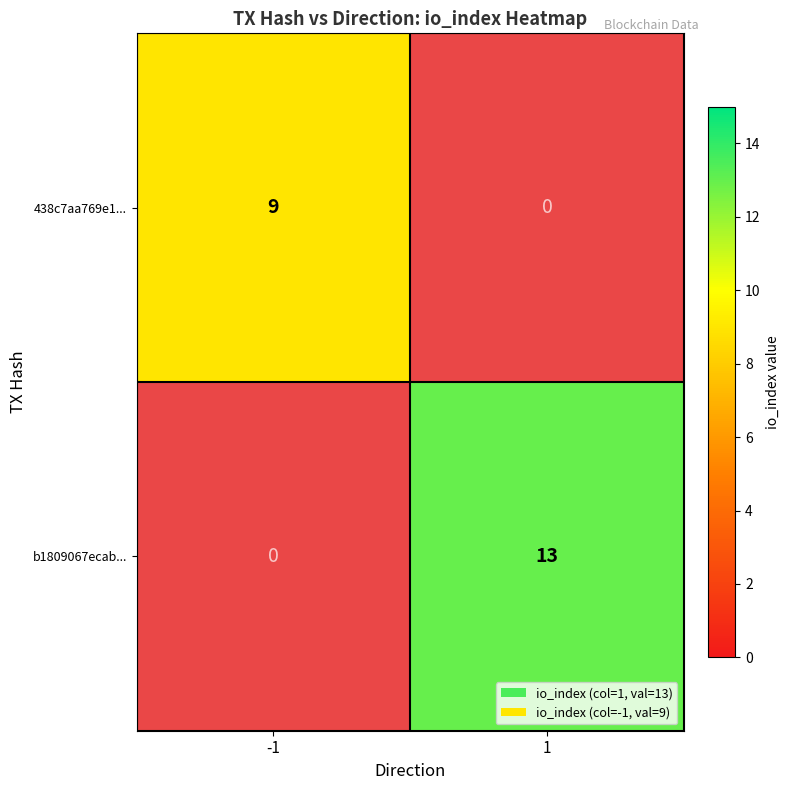

True or false: b1809067ecab... has a value of 0 at -1.

True